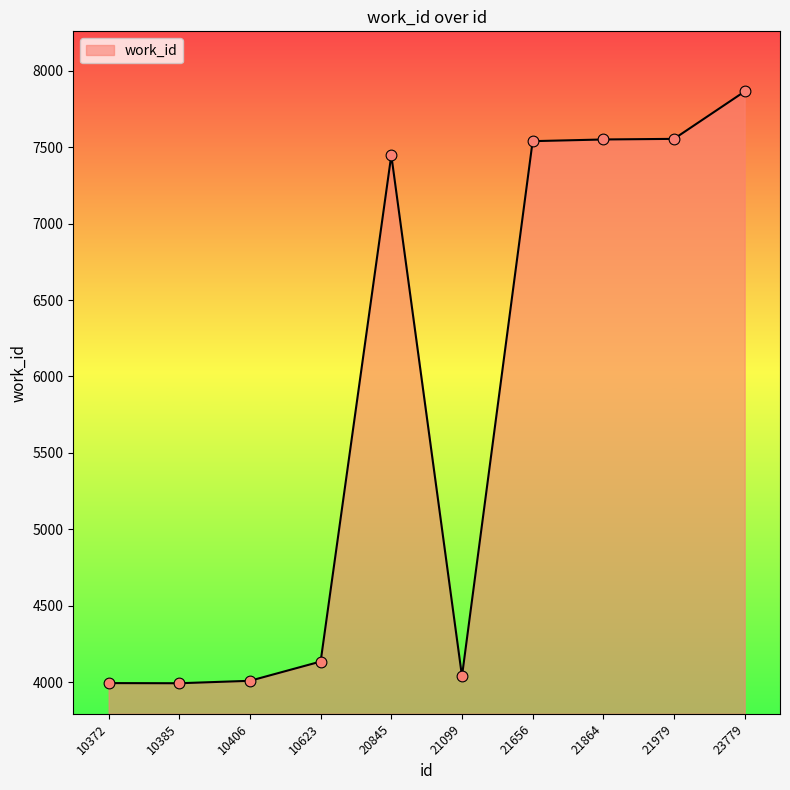

Approximately how many times larger is the value at 10372 compared to 23779?

0.5